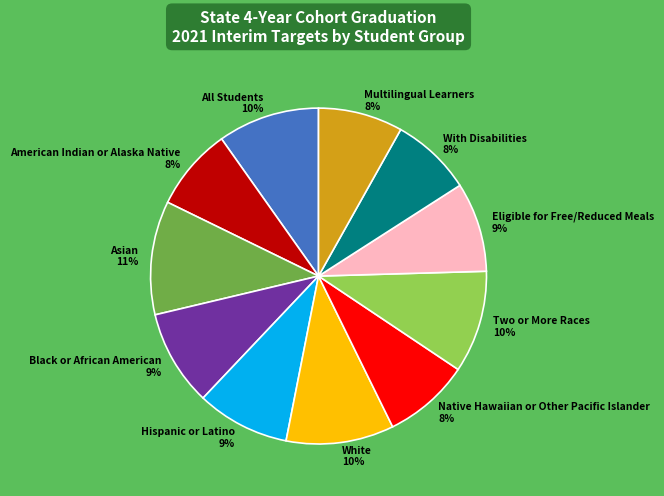

Between Two or More Races and Native Hawaiian or Other Pacific Islander, which is larger?

Two or More Races